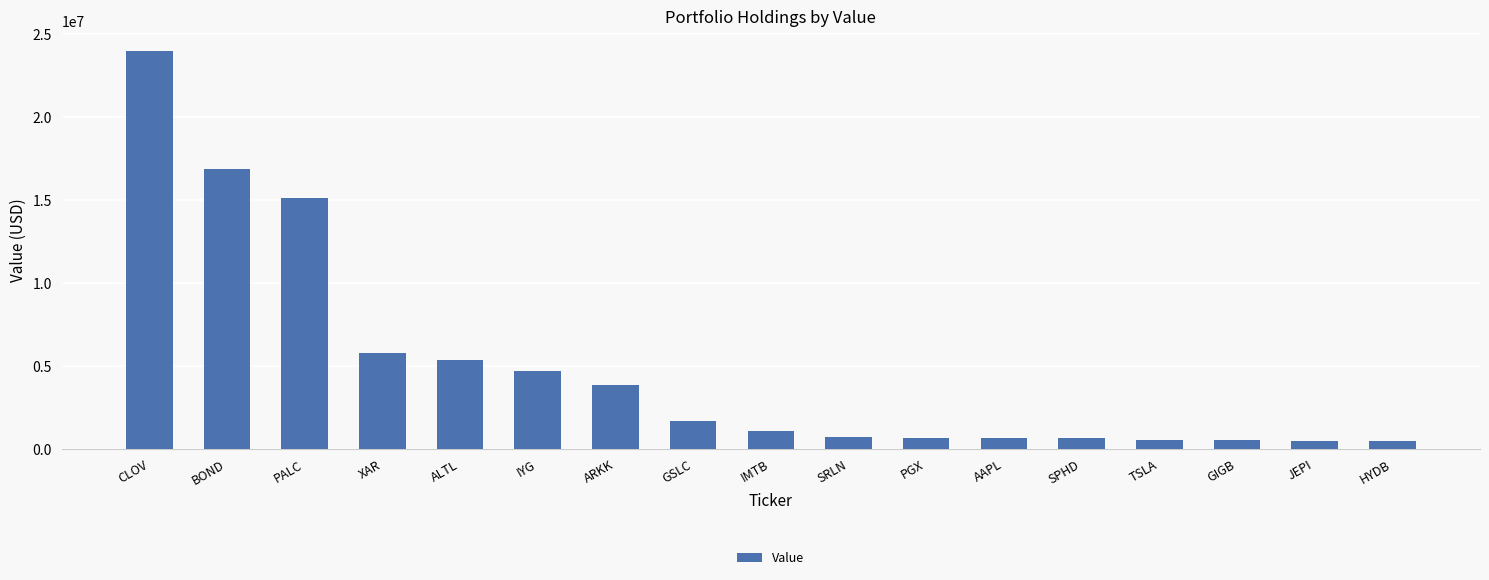

What is the minimum value shown in the chart?

451000